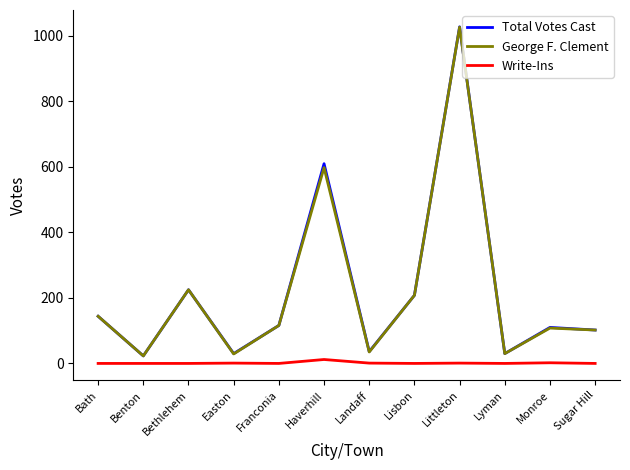

The George F. Clement series shows 30 at Lyman. True or false?

True